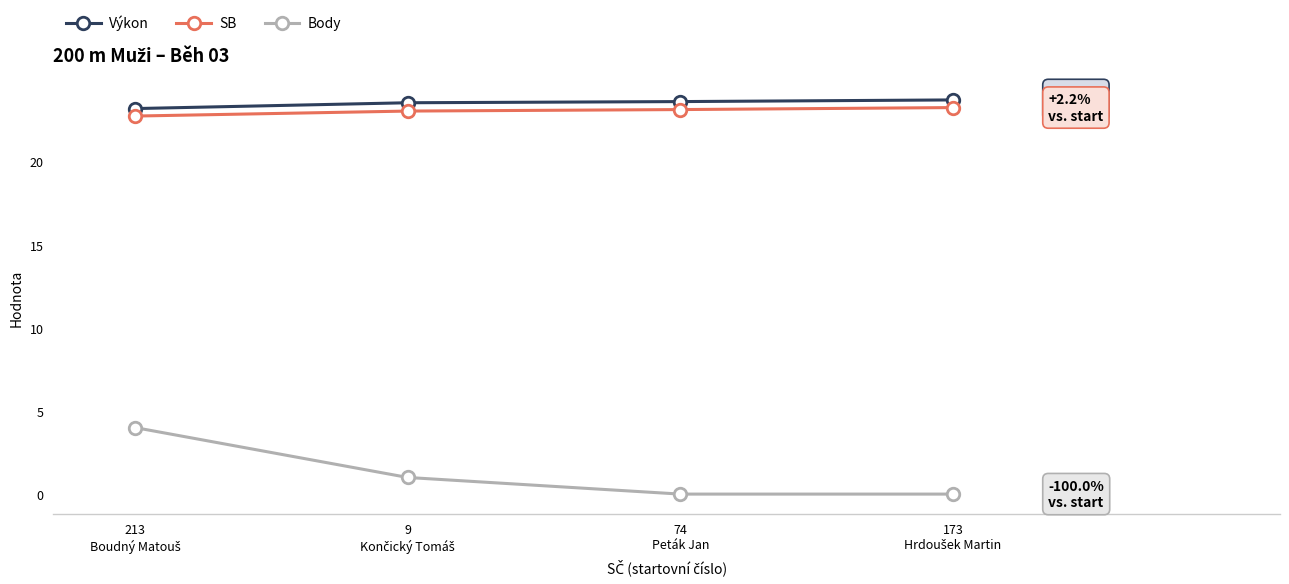

Which series has the largest range (max minus min)?

Body